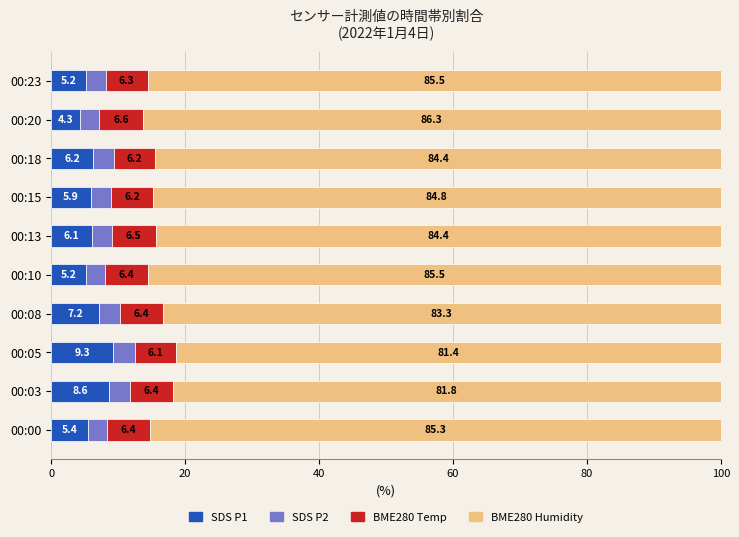

What is the total value across all series at 00:03?

100.0